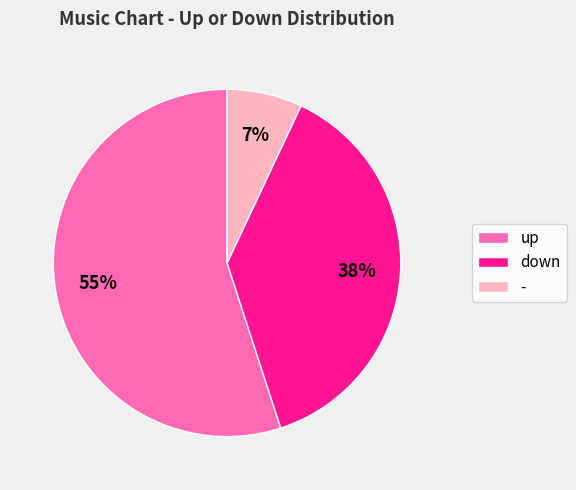

To the nearest percent, what is the difference between the up and down slice percentages?

17%